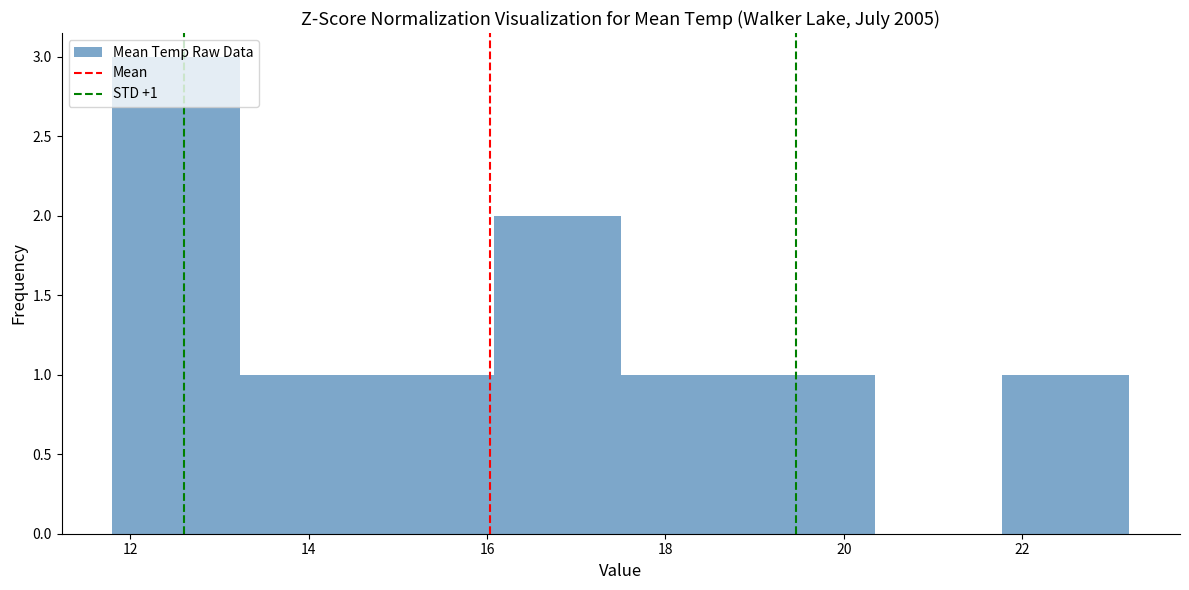

Which range on the x-axis has the tallest bar?

11.8 to 13.2